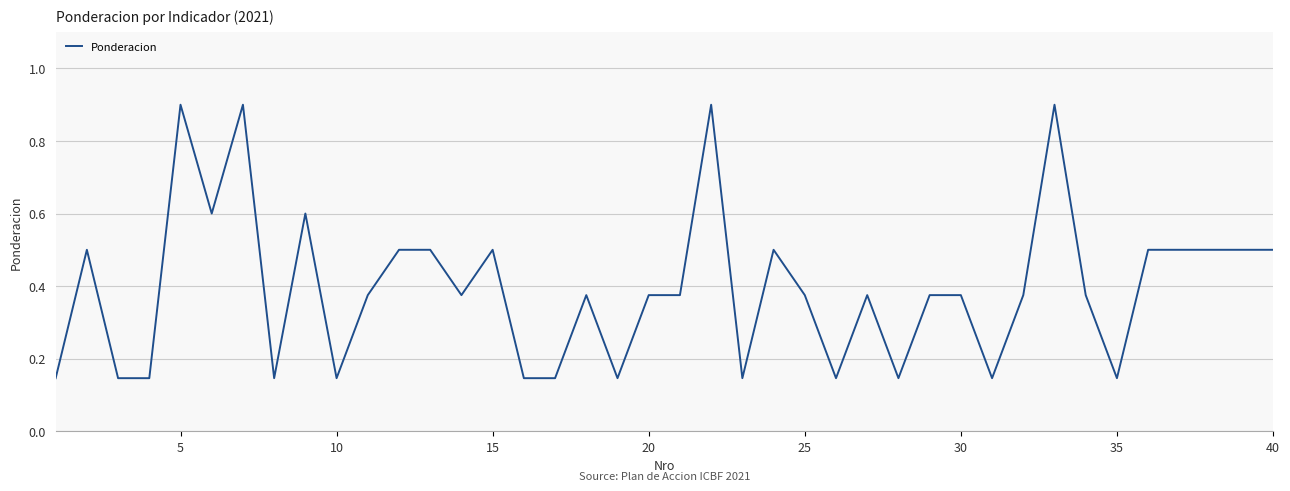

What is the greatest value displayed?

0.9